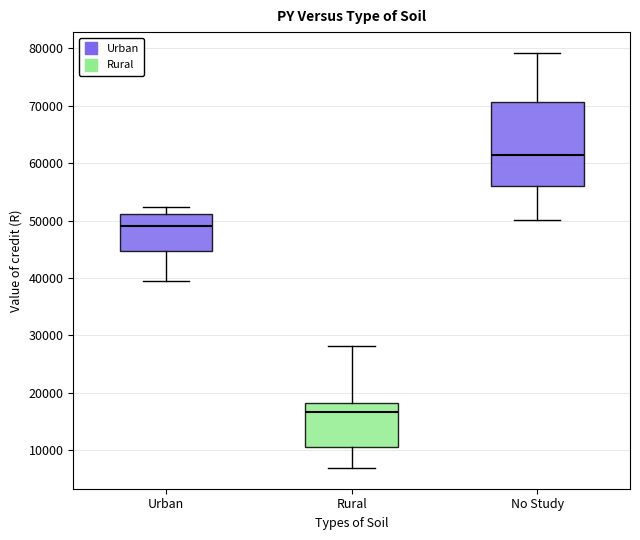

Reading left to right, transcribe this box plot: for each box, give where its median line is, the range the box spans, and where its two whiskers end, as read against the y-axis. The values are not printed on the chart, so give them approximately, as read against the axis.

Urban: median 49000, box 45000 to 51000, whiskers 39000 to 52000
Rural: median 17000, box 11000 to 18000, whiskers 7000 to 28000
No Study: median 61000, box 56000 to 71000, whiskers 50000 to 79000